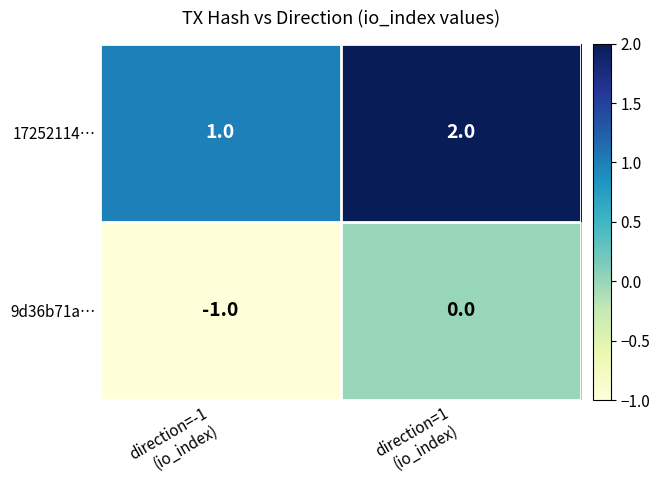

How many distinct data groups are displayed?

2